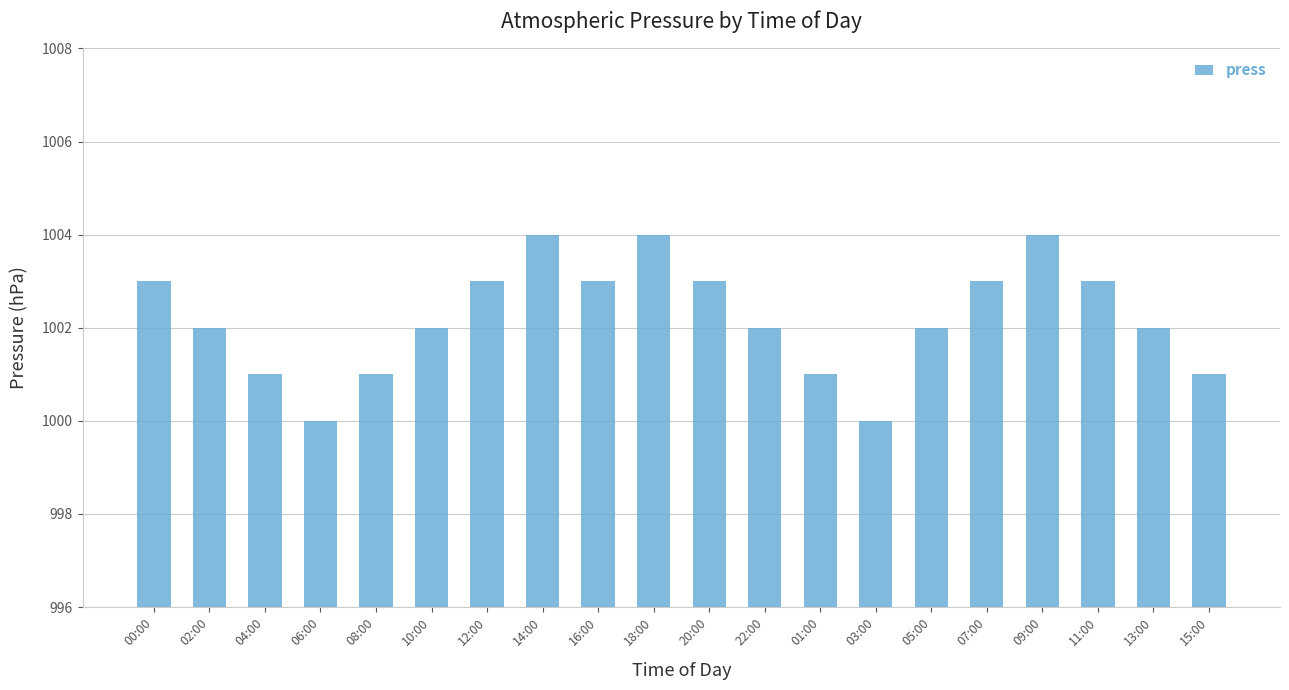

Does the chart contain stacked bars?

No